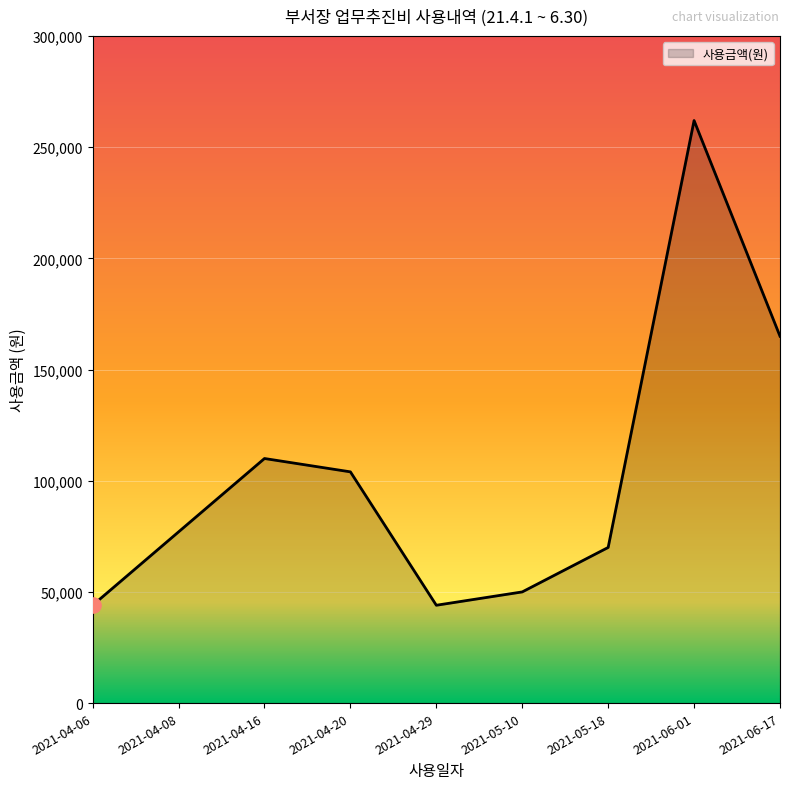

Approximately how many times larger is the value at 2021-06-17 compared to 2021-05-18?

2.4